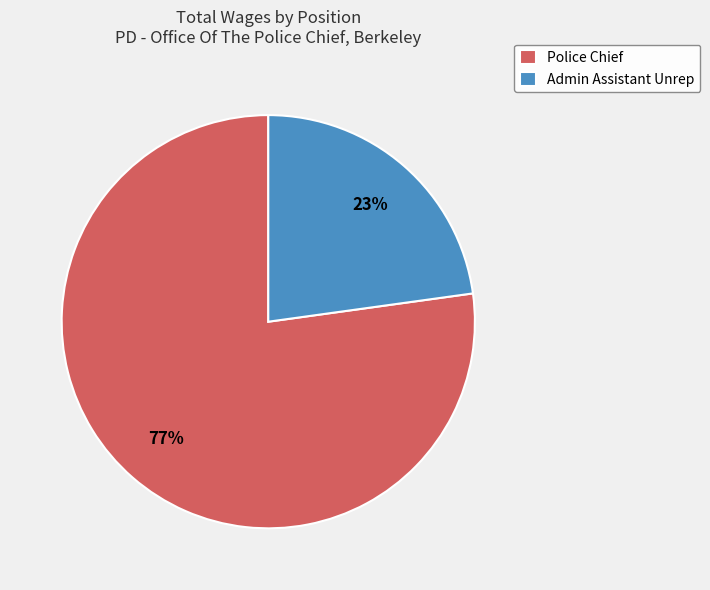

Which slice represents more than half of the pie?

Police Chief